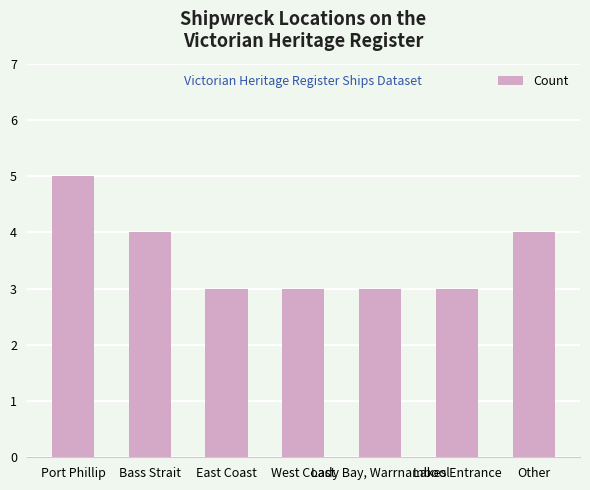

Count the number of categories in the chart.

7